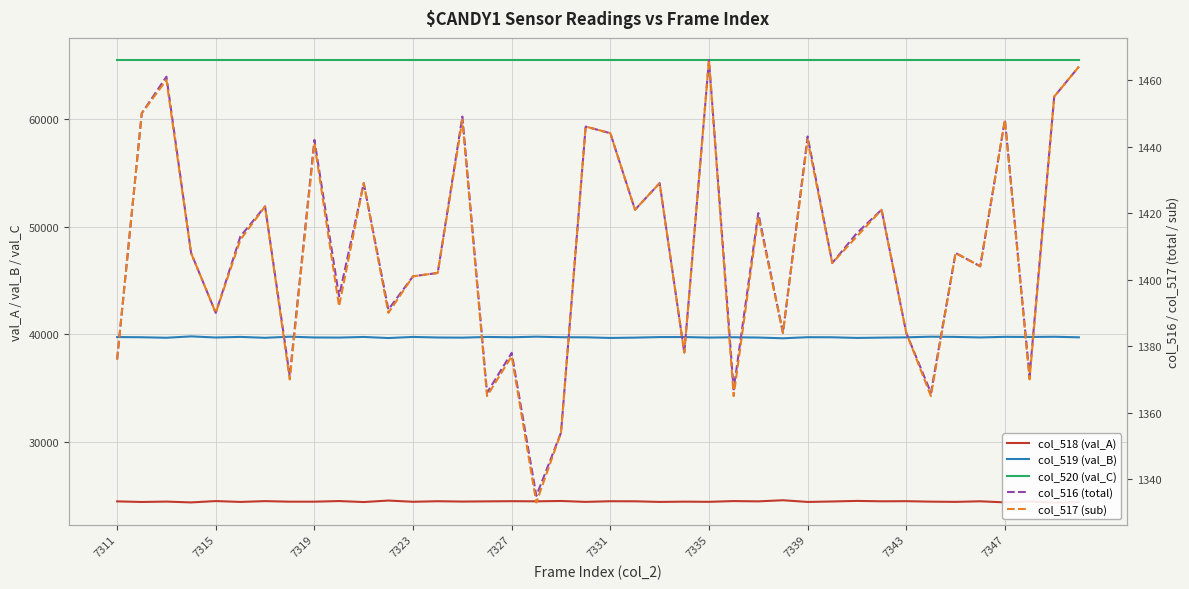

What is the maximum value for col_520 (val_C)?

65535